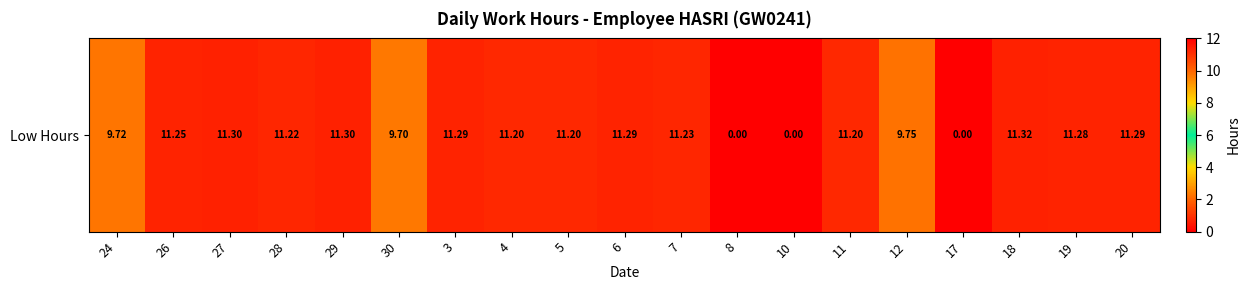

What is the approximate value at 12?

9.8